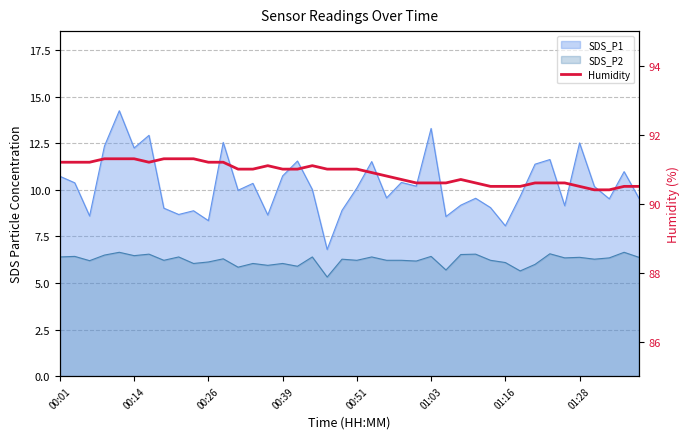

How many values are below 91?

19